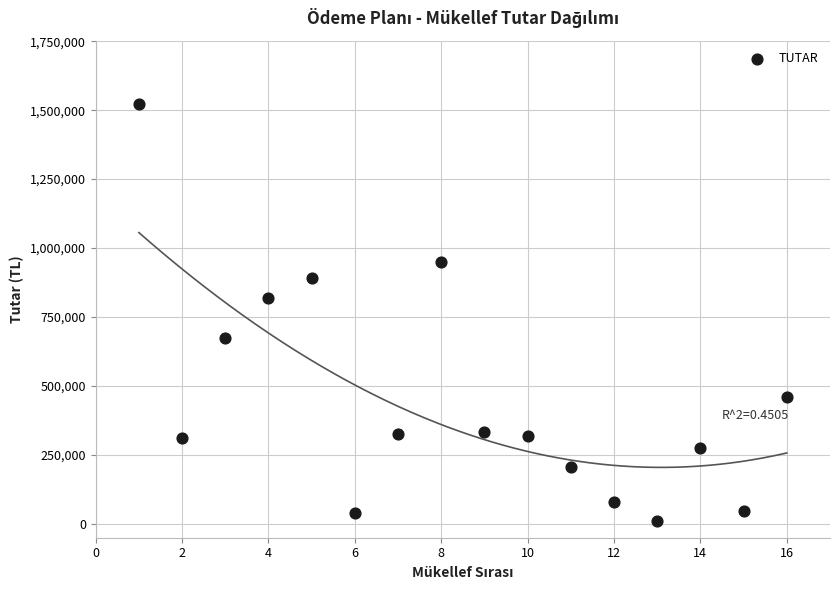

What Y value in the scatter plot is closest to 766954?

820083.5